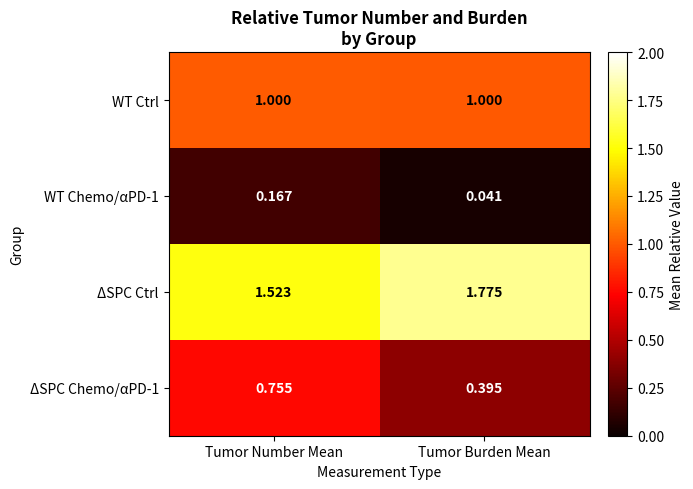

Which label corresponds to the smallest value in the chart?

Tumor Burden Mean